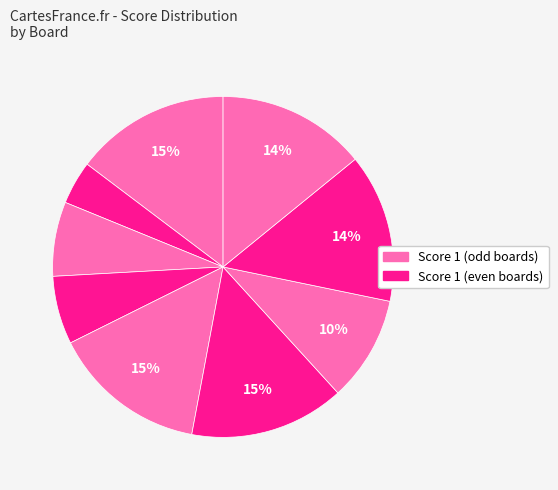

How many segments does this pie chart have?

9